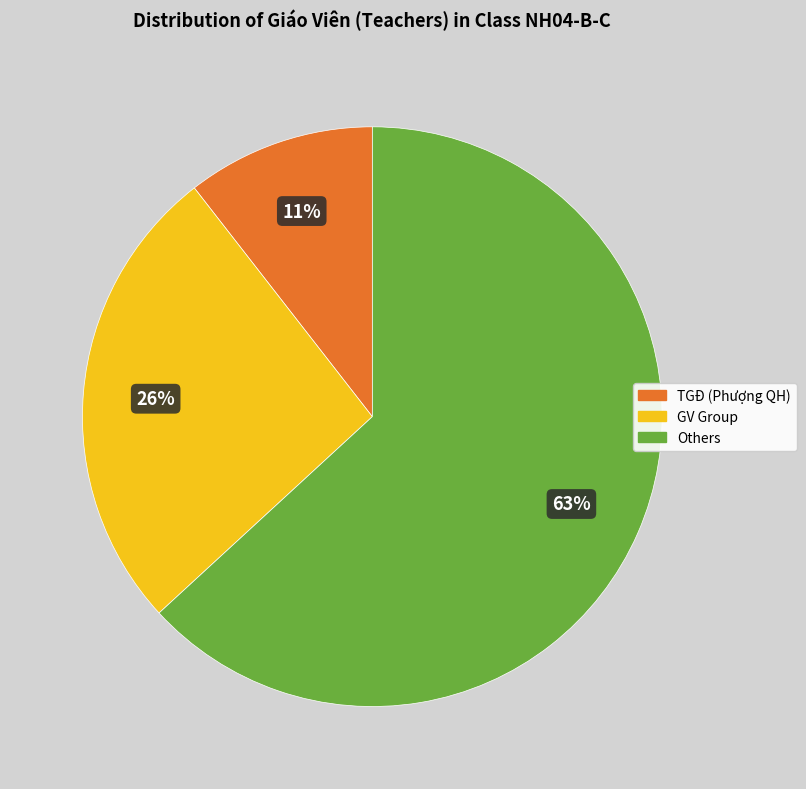

To the nearest percent, what is the average slice percentage?

33%